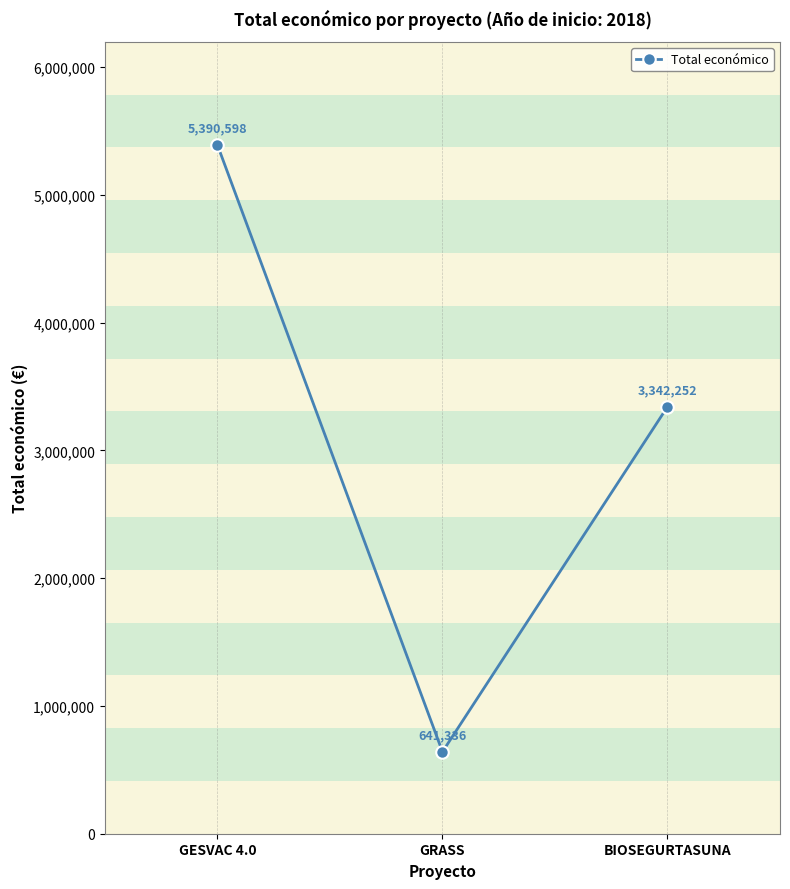

What is the label of the 1st point from the right?

BIOSEGURTASUNA